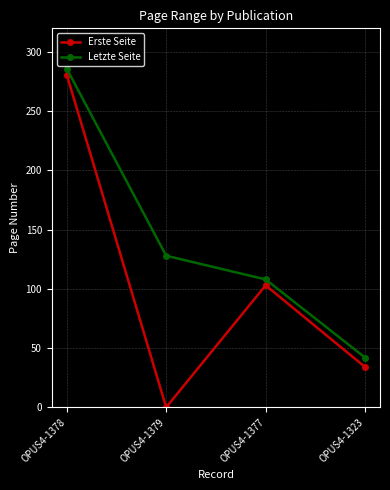

True or false: Letzte Seite has more than 0 interior local peaks.

False